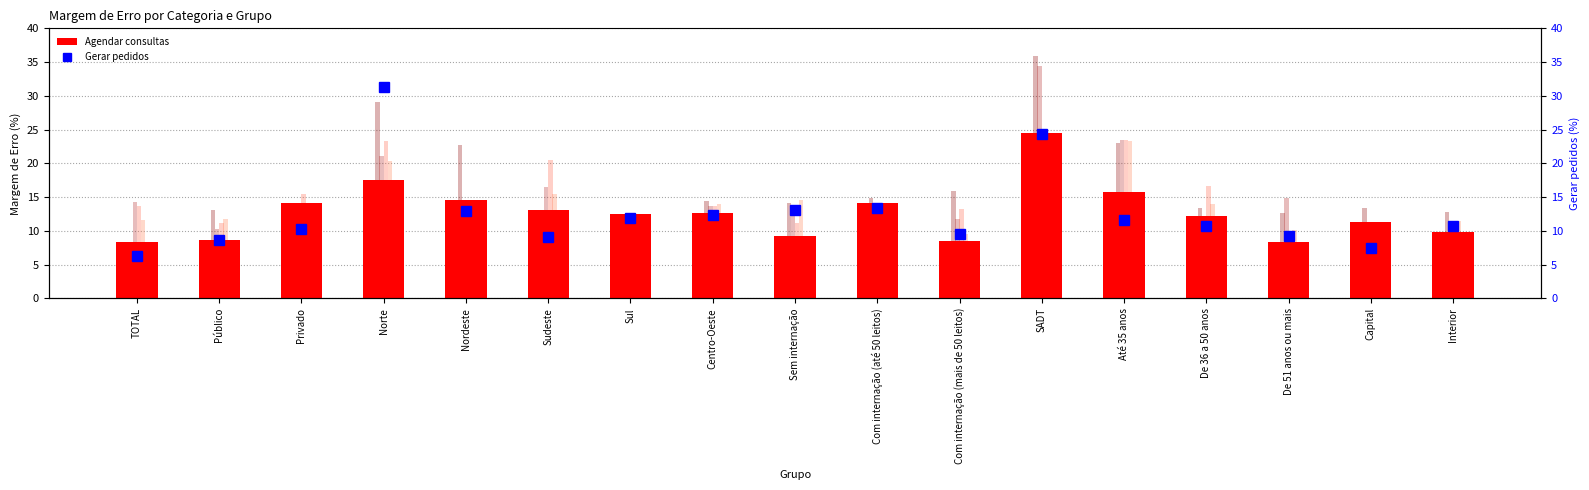

What is the value of the Pedir exames lab bar at the 4th from the left?

21.1